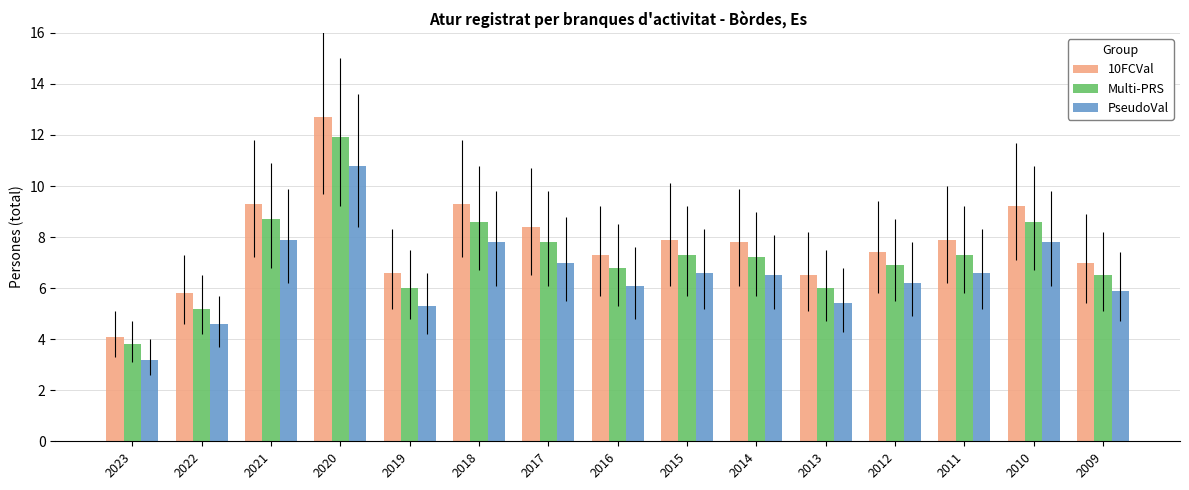

What is the total value across all series at 2009?

19.4